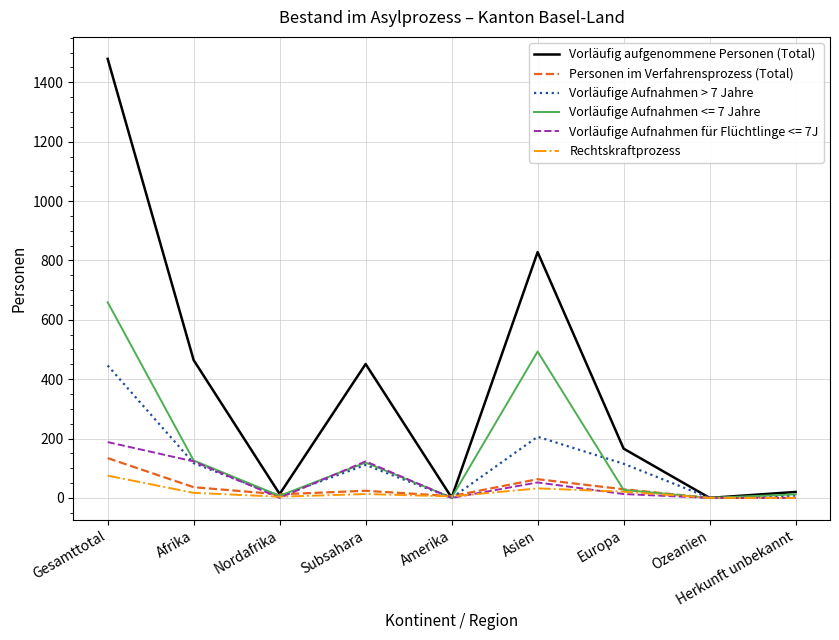

What are all the series names shown in the legend?

Vorläufig aufgenommene Personen (Total), Personen im Verfahrensprozess (Total), Vorläufige Aufnahmen > 7 Jahre, Vorläufige Aufnahmen <= 7 Jahre, Vorläufige Aufnahmen für Flüchtlinge <= 7J, Rechtskraftprozess